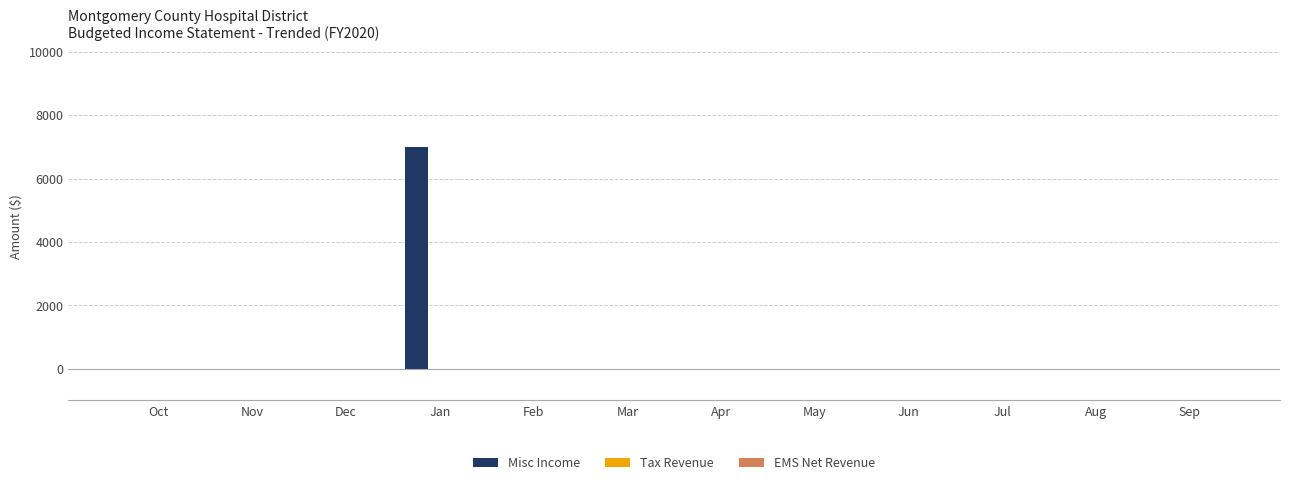

Reading left to right, transcribe all the data shown in this chart.

Oct=0	Nov=0	Dec=0	Jan=7000	Feb=0	Mar=0	Apr=0	May=0	Jun=0	Jul=0	Aug=0	Sep=0